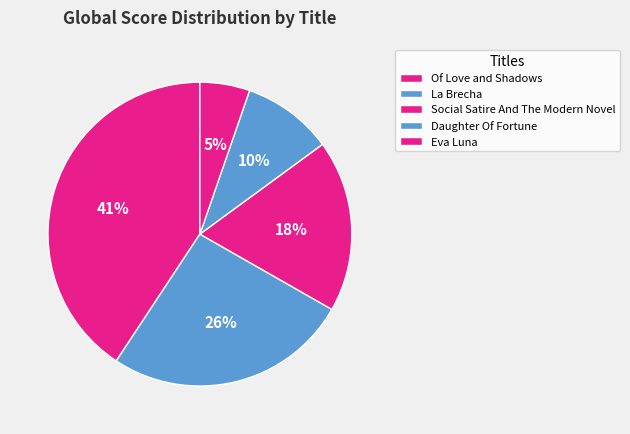

Count the number of slices in the pie.

5